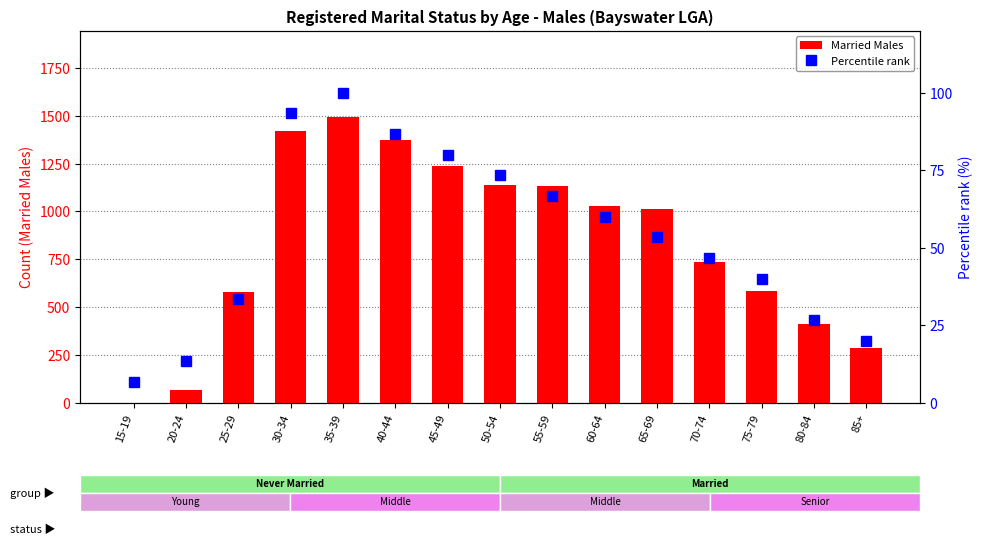

What is the average value of the Married Males series?

834